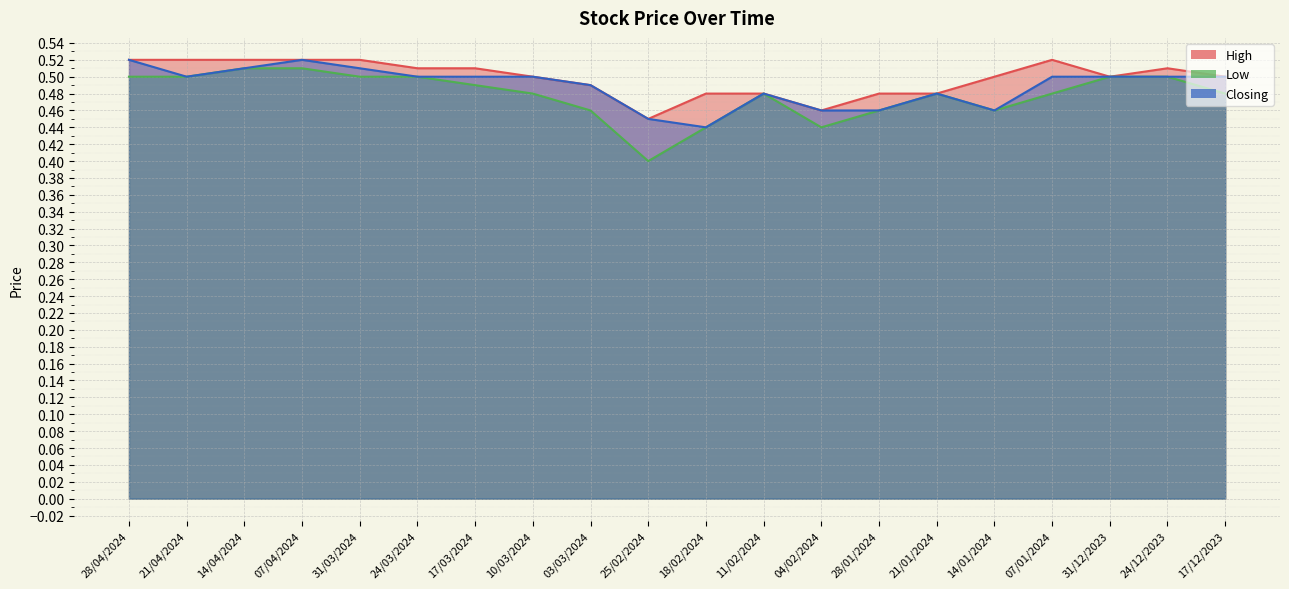

At which category does Low reach its first local valley?

25/02/2024